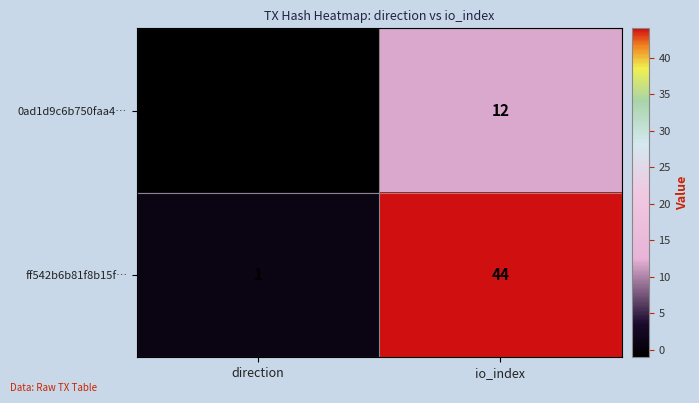

True or false: ff542b6b81f8b15f… has a value of 0 at direction.

False